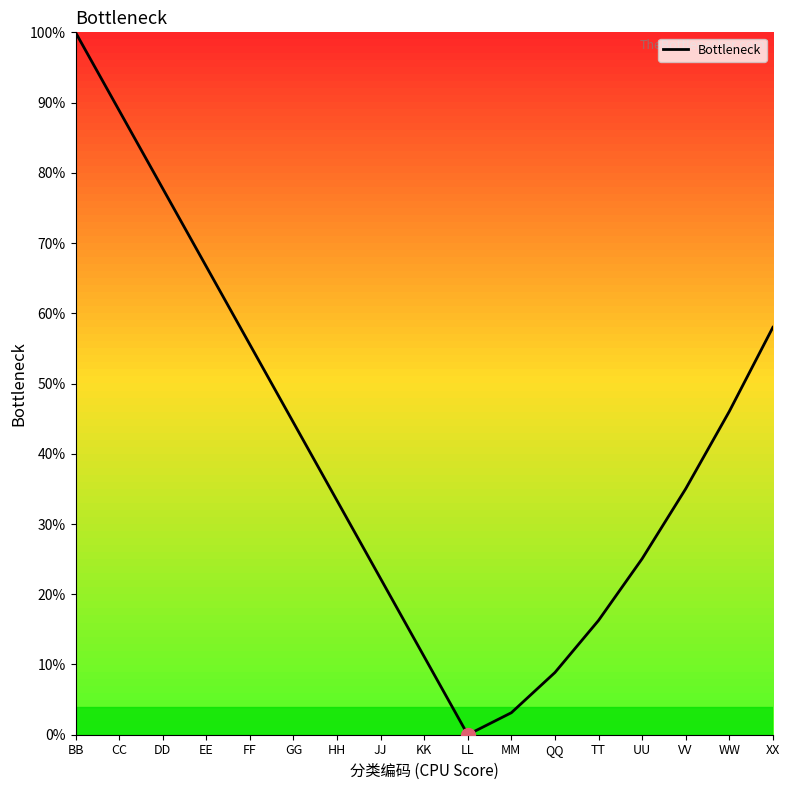

How many interior local valleys (lower than both neighbors) does the data have?

1